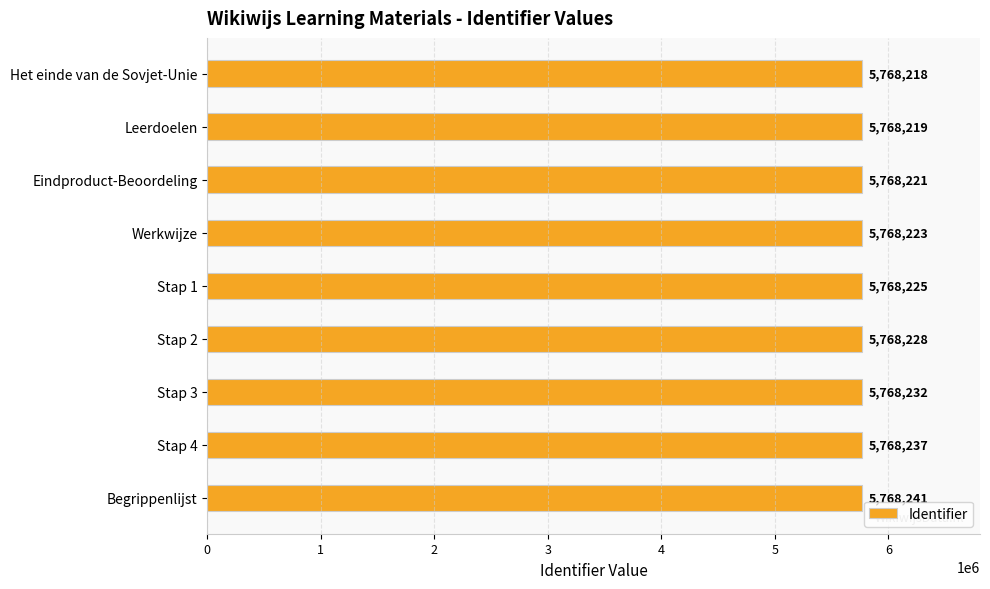

What is the minimum value shown in the chart?

5768218